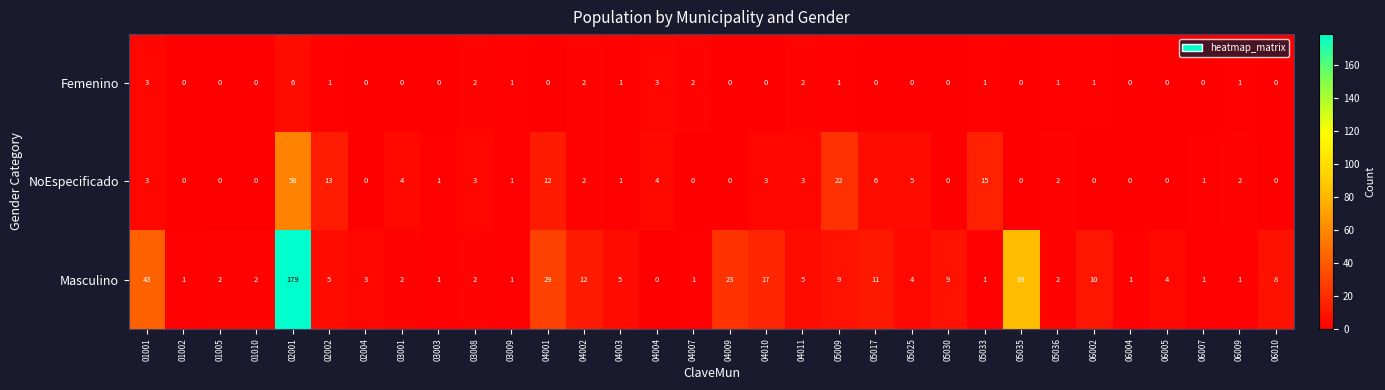

What is the difference between the second highest and minimum values in the Femenino series?

3